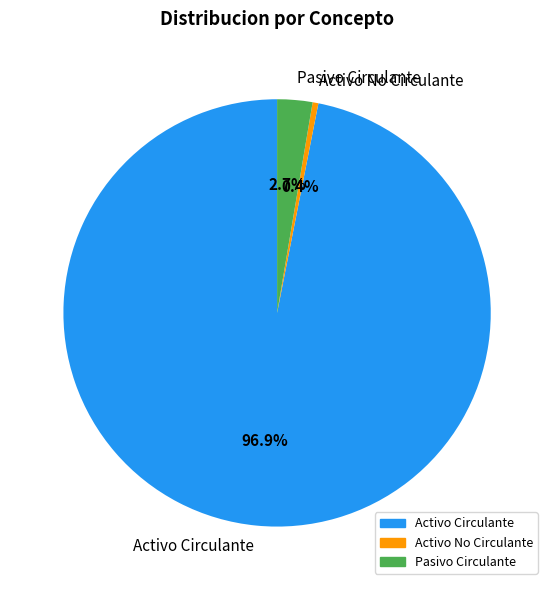

To the nearest percent, what is the difference between the largest and smallest slice percentages?

96%